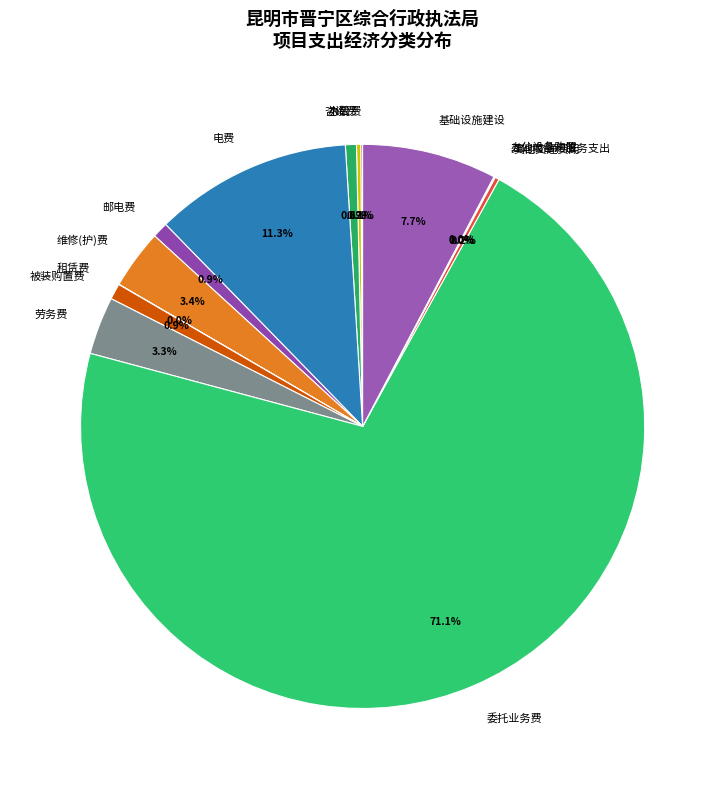

What is the largest slice in the pie chart?

委托业务费